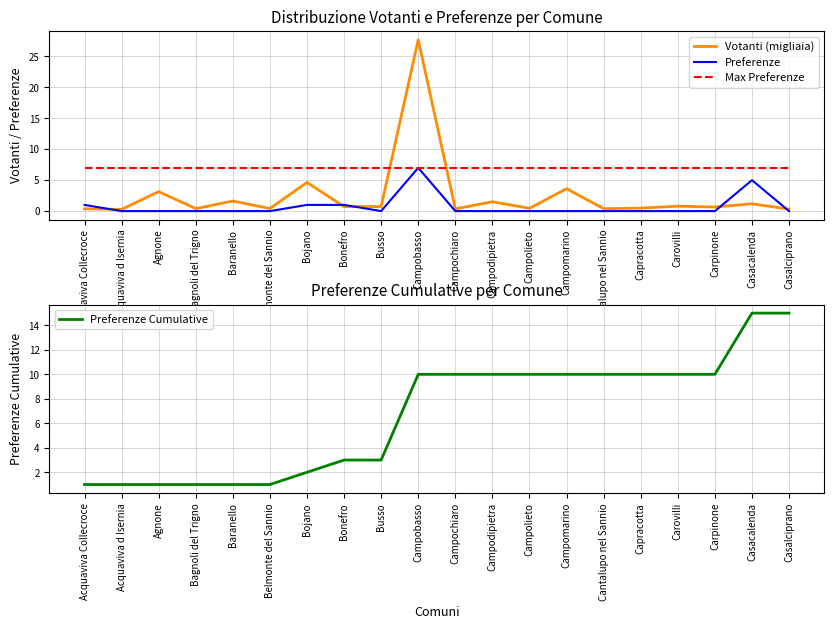

Is it true that Votanti (migliaia) equals 0.4 at Bagnoli del Trigno?

True